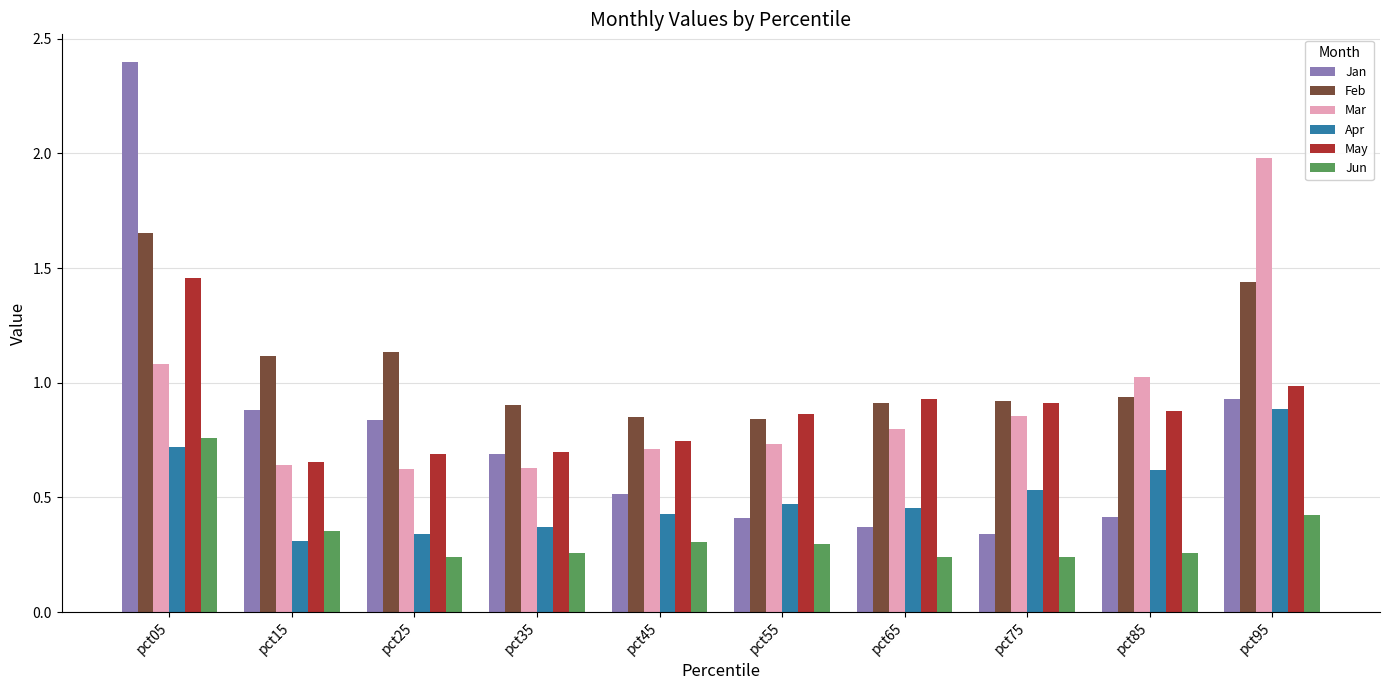

Read the Jan value at pct05.

2.4